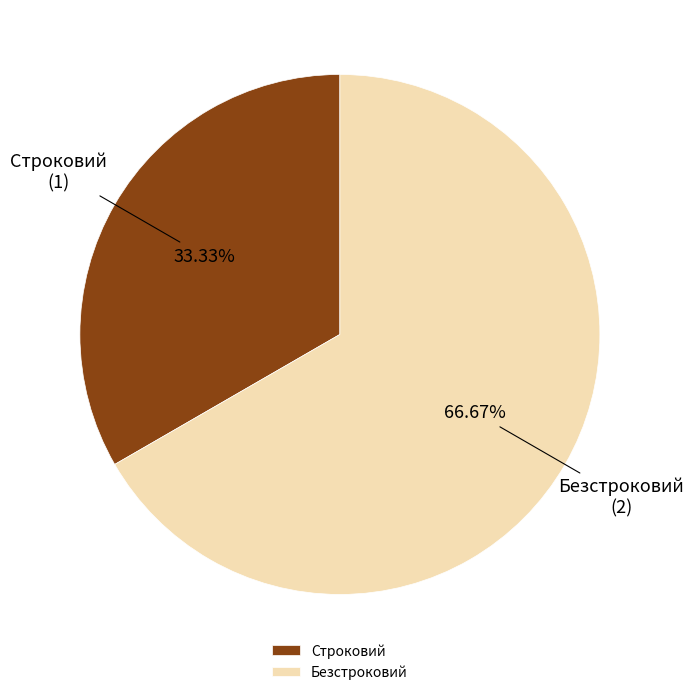

How many slices are in this pie chart?

2